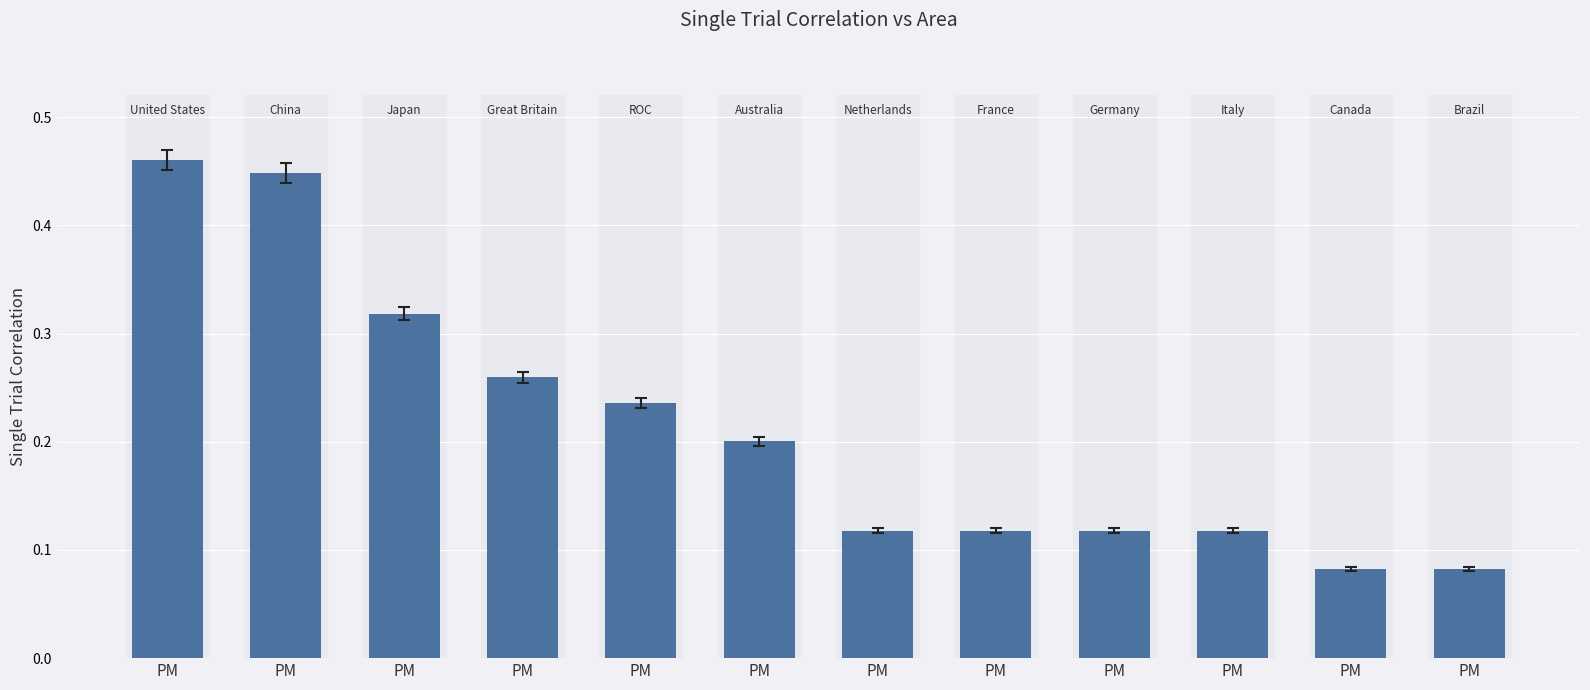

Count the number of categories in the chart.

12